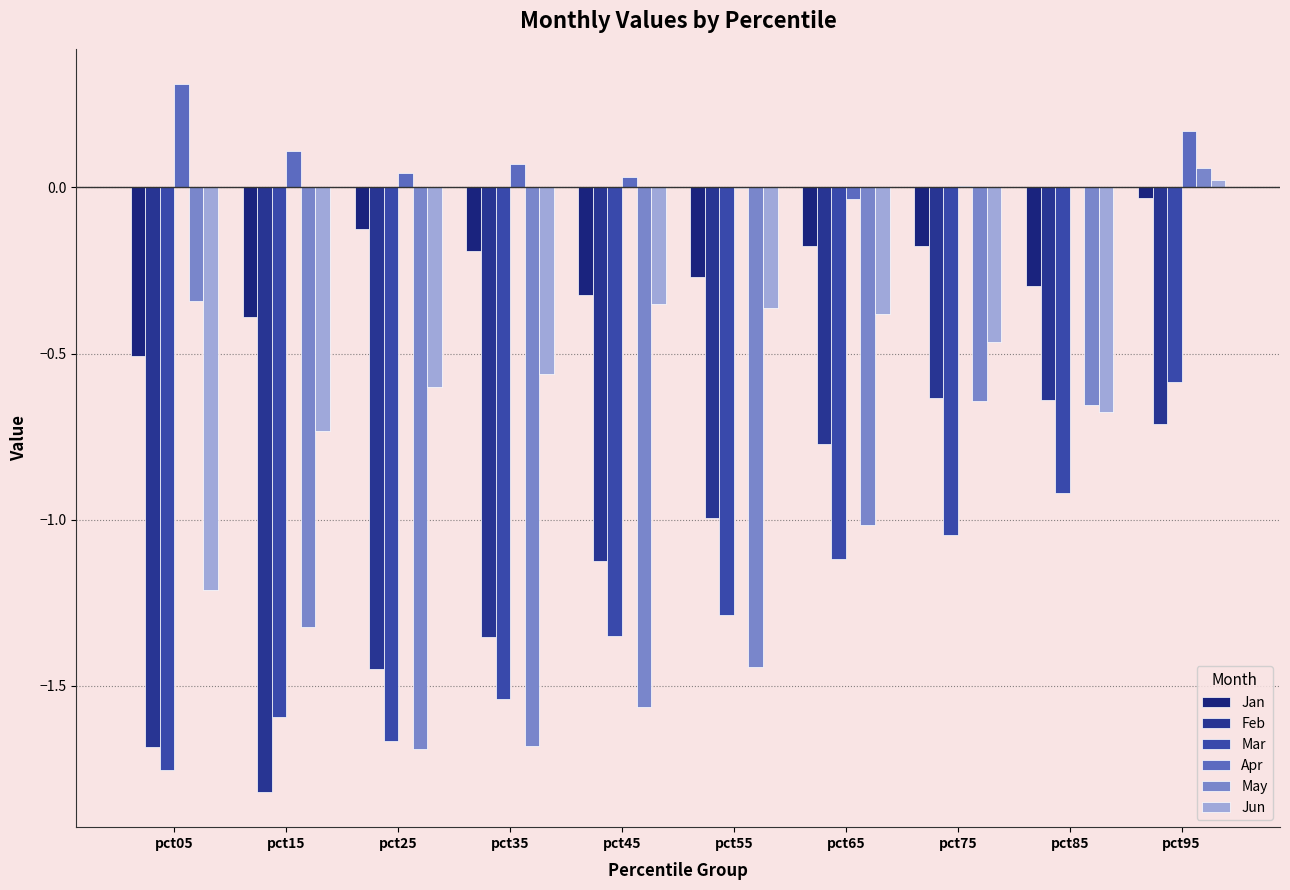

How many values in May are above zero?

1